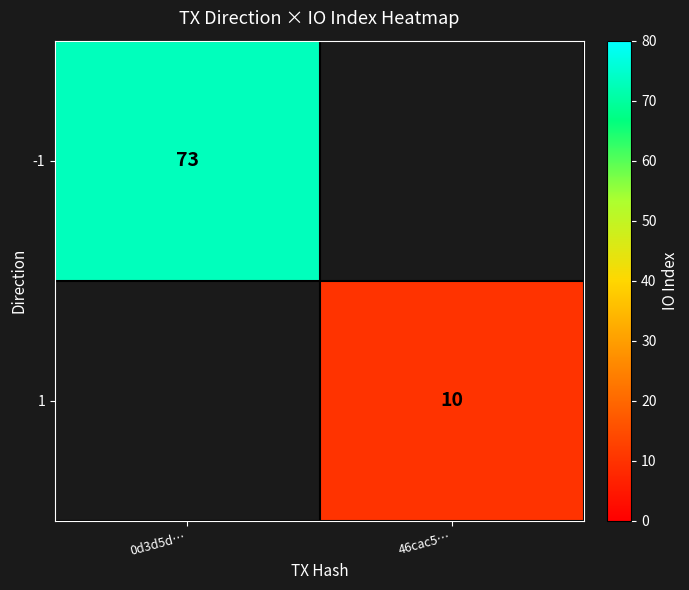

The value of 1 at 46cac5… is 10. True or false?

True